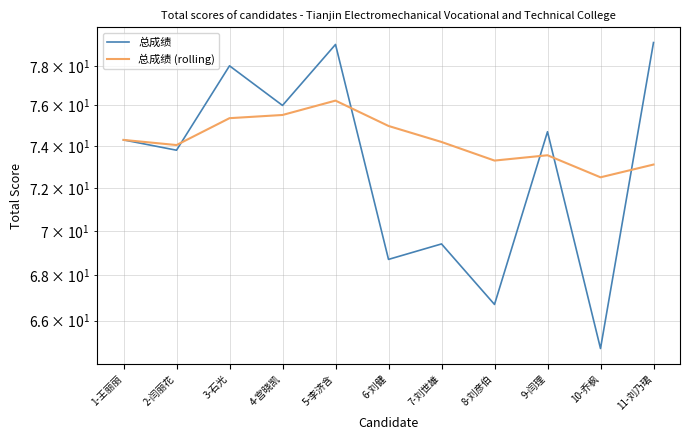

Which category has the highest value in the 总成绩 series?

11-刘乃珺